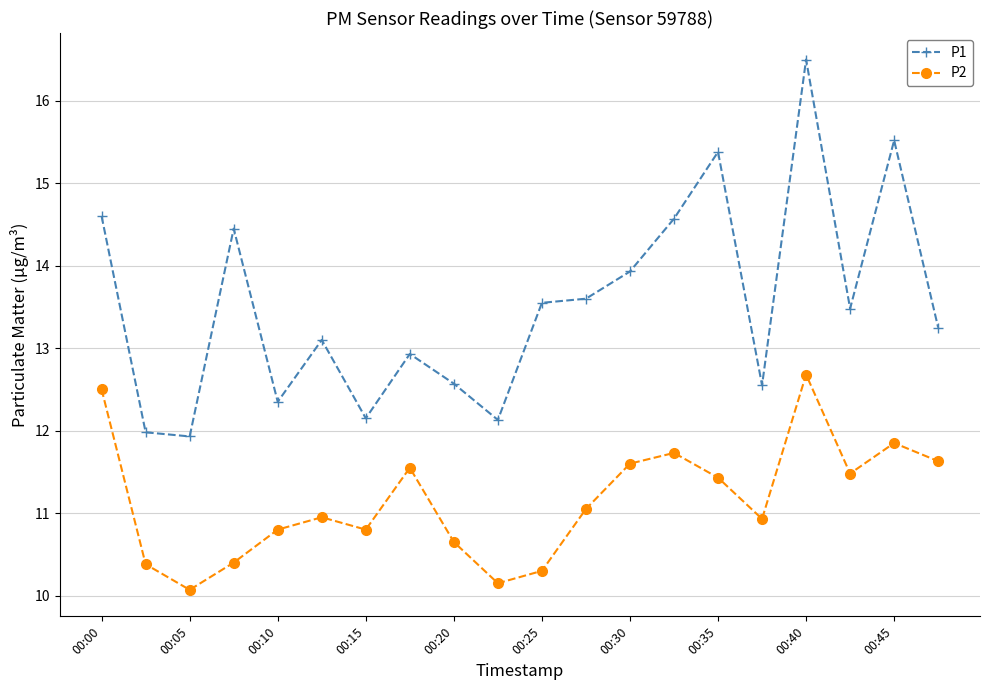

True or false: P2 and P1 cross at least once.

False